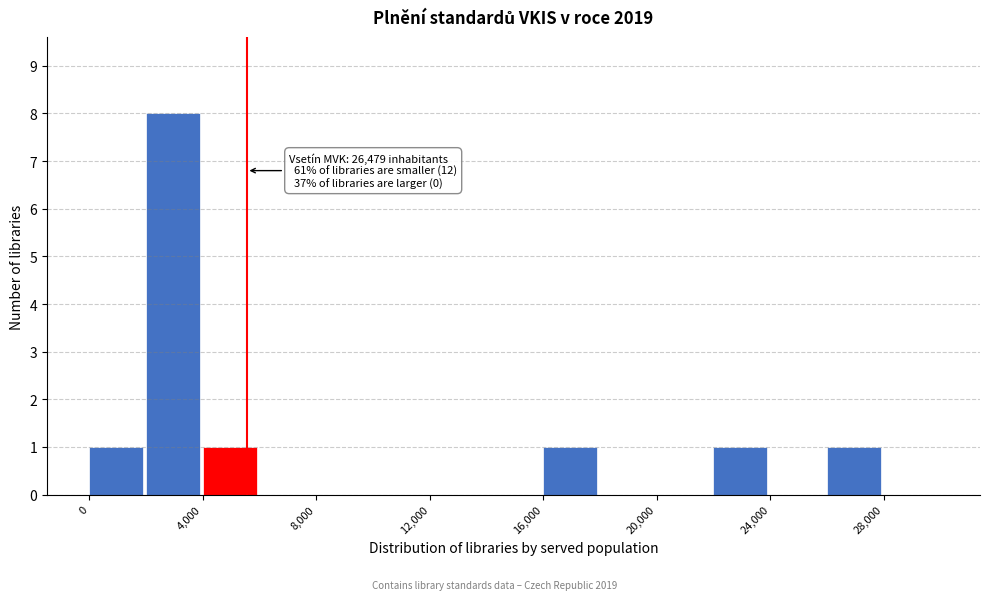

Over which range of the x-axis is the bar tallest?

2000 to 4000